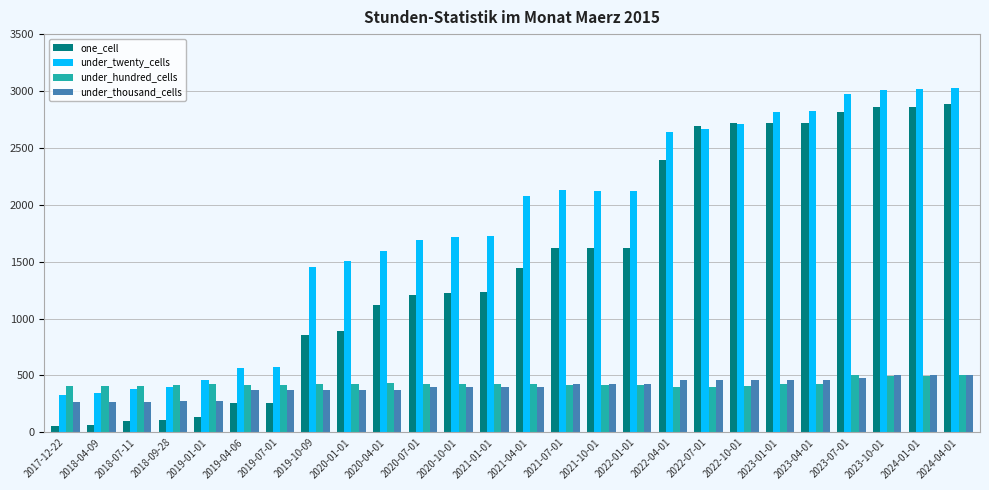

What is the value of the under_twenty_cells bar at the 9th from the left?

1503